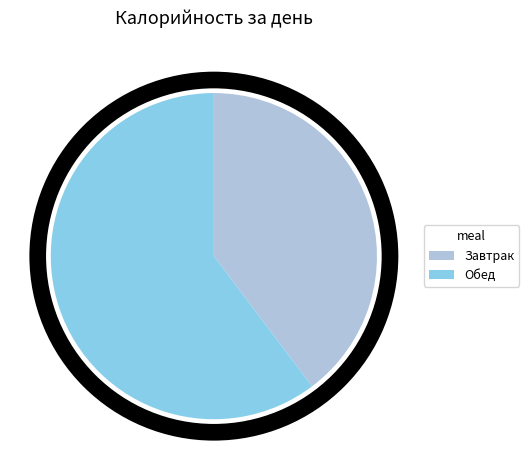

Do Завтрак and Обед together represent more than half of the pie?

Yes